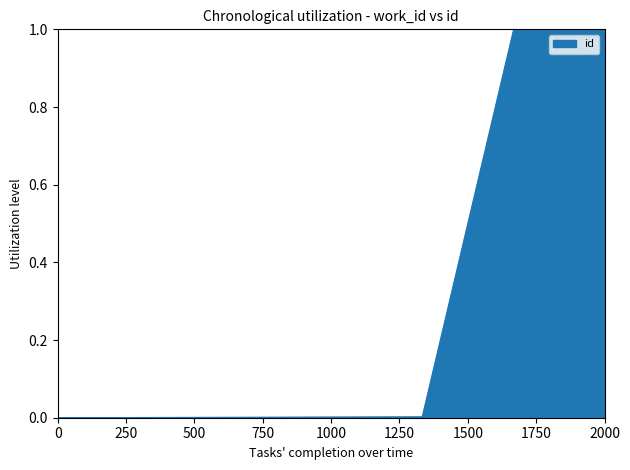

What is the maximum value shown in the chart?

1.0